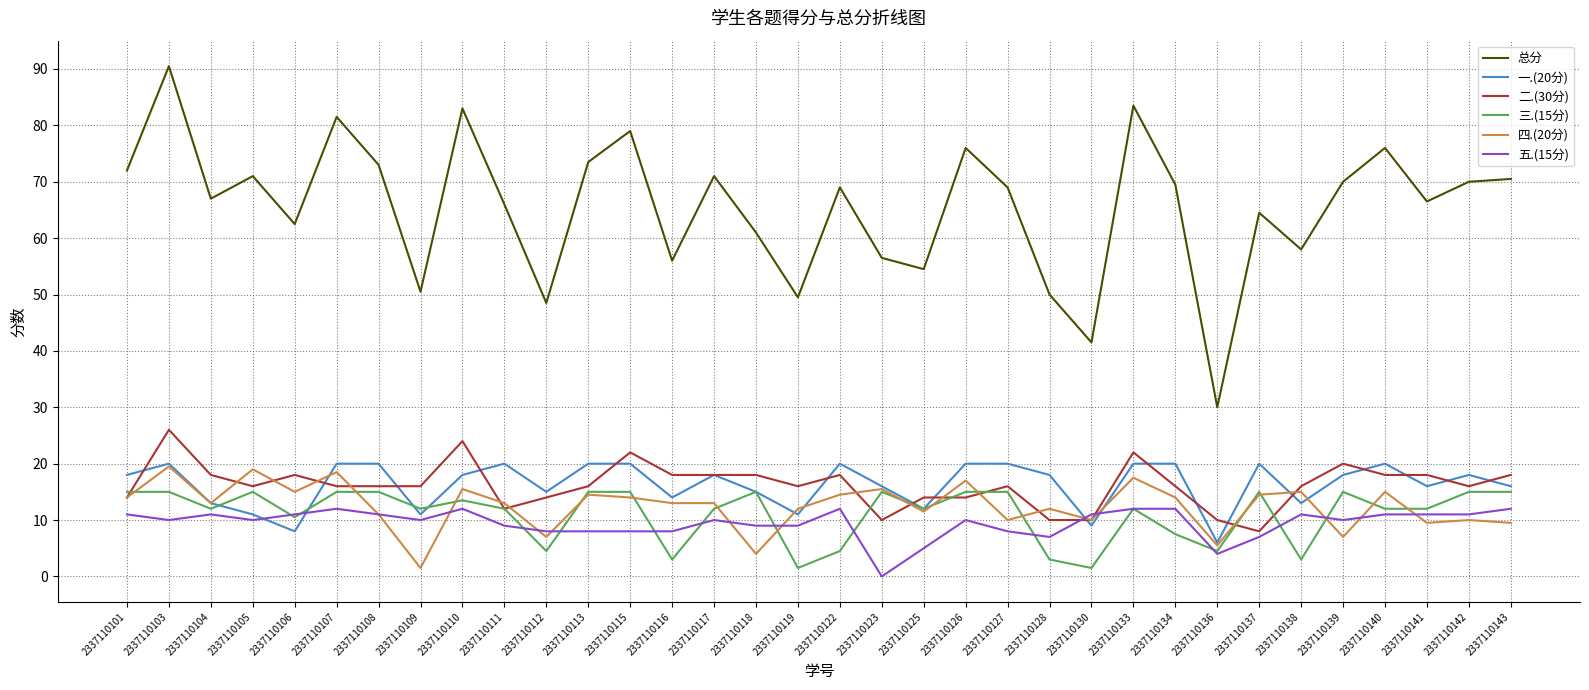

The value of 总分 at 2337110108 is 73.0. True or false?

True